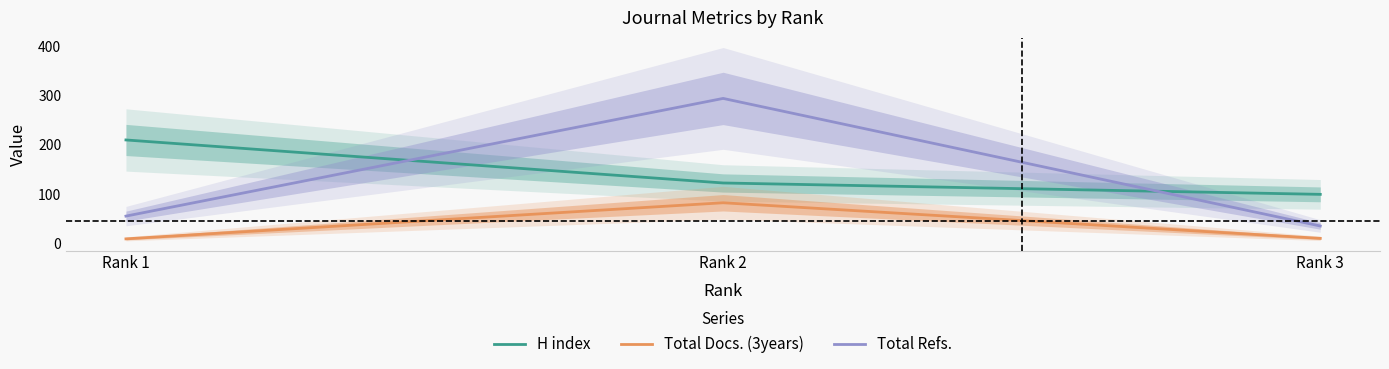

Does the chart display data point markers on the line(s)?

No